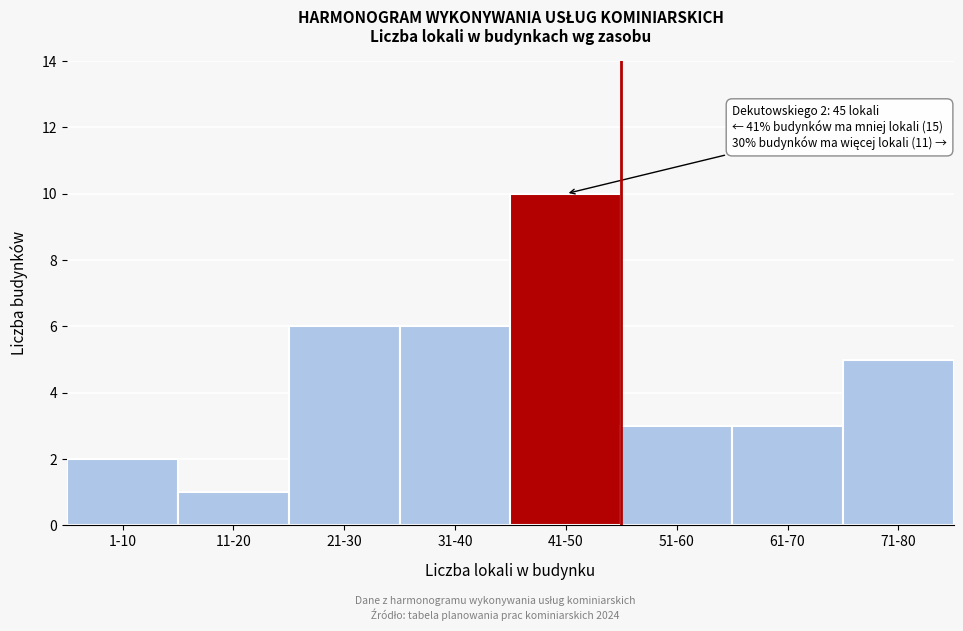

Reading left to right, what are all the values shown in this chart?

1-10=2	11-20=1	21-30=6	31-40=6	41-50=10	51-60=3	61-70=3	71-80=5